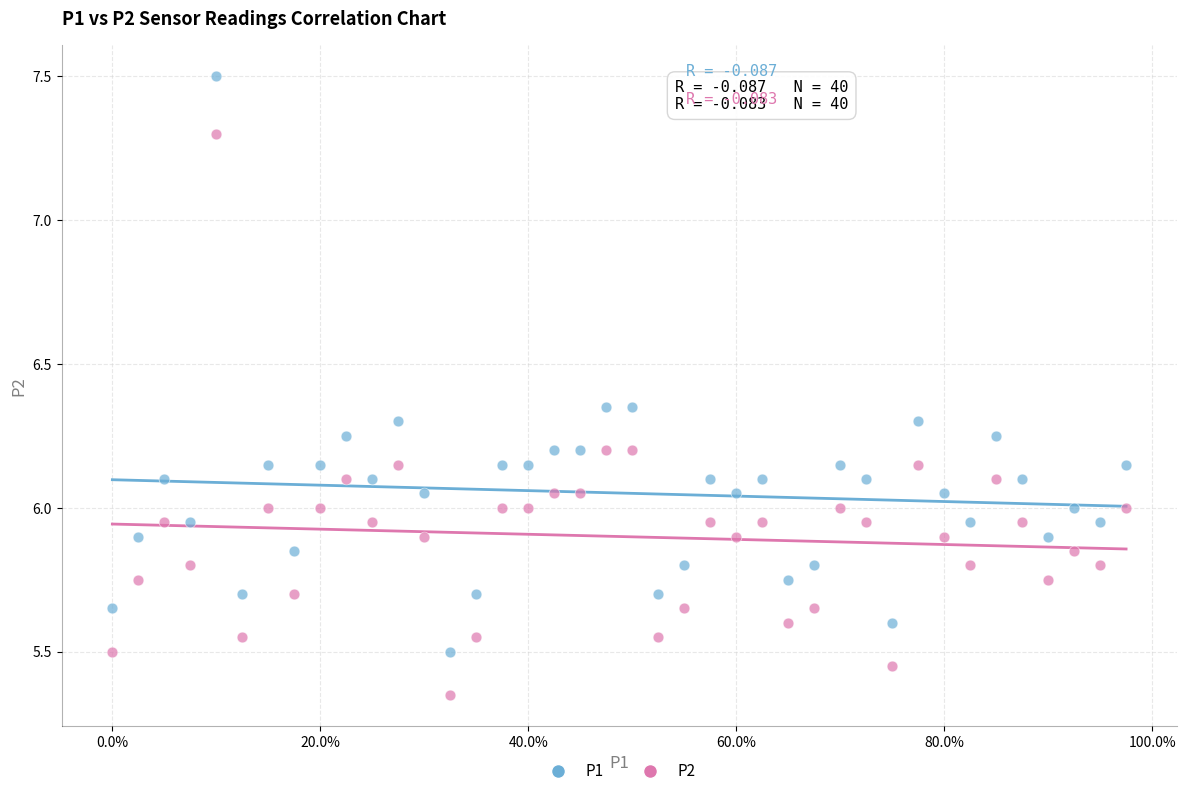

Across all data points, what is the range of X values (max minus min)?

97.5